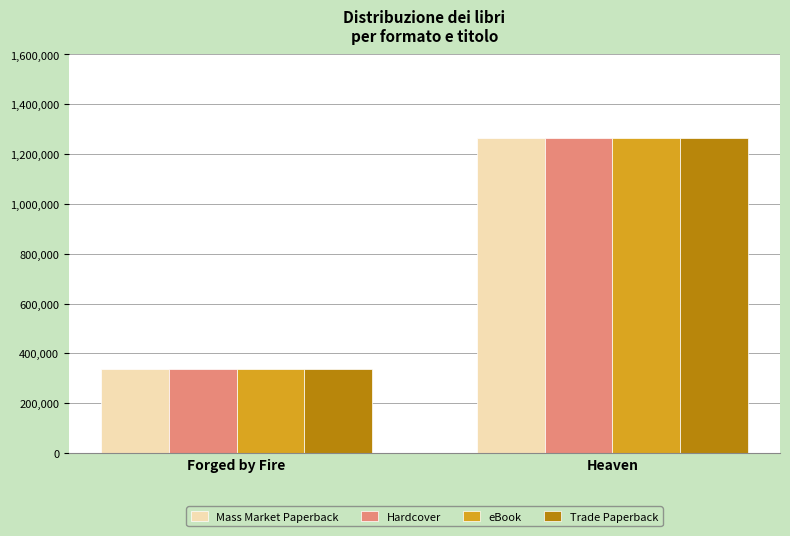

What is the maximum value shown in the chart?

1263933